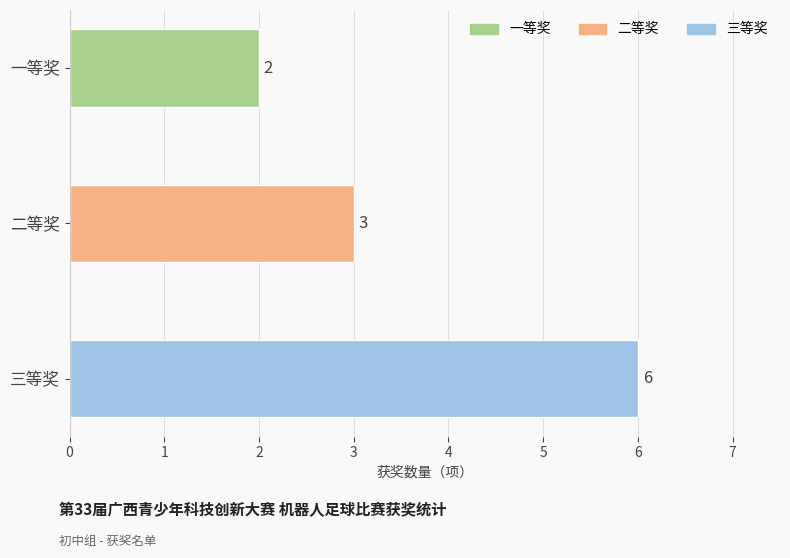

What is the minimum value shown in the chart?

2